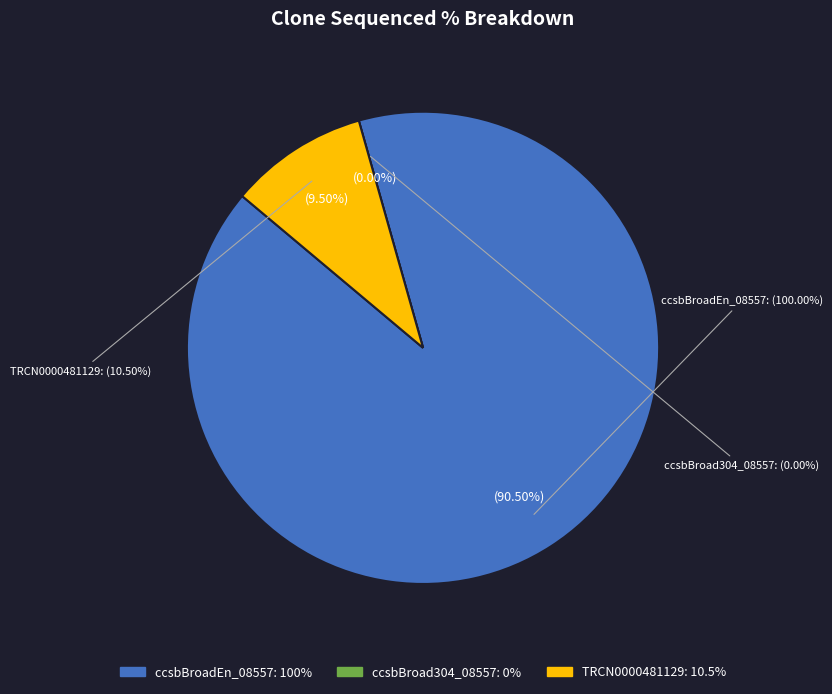

To the nearest percent, what is the difference between the largest and smallest slice percentages?

90%